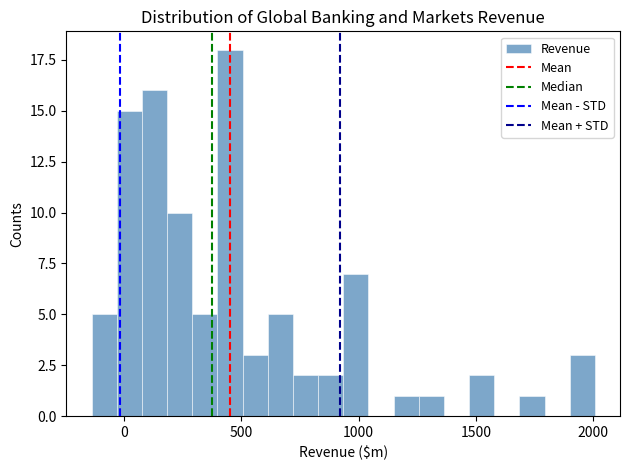

Read against the x-axis, roughly where is the centre of the tallest bar?

450